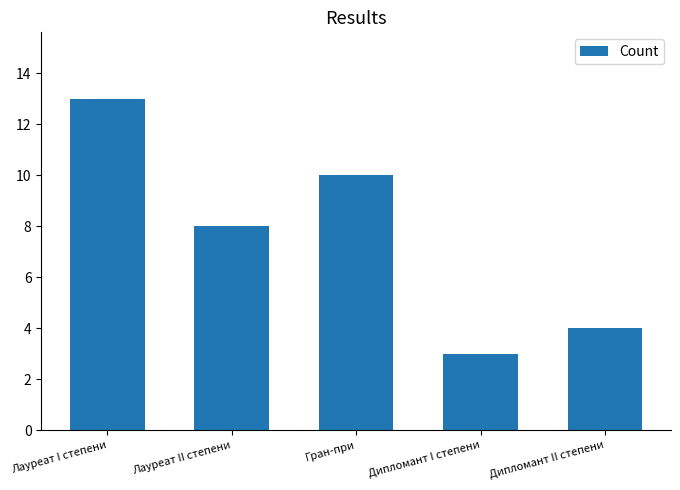

What is the change in value from Лауреат I степени to Дипломант II степени?

-9